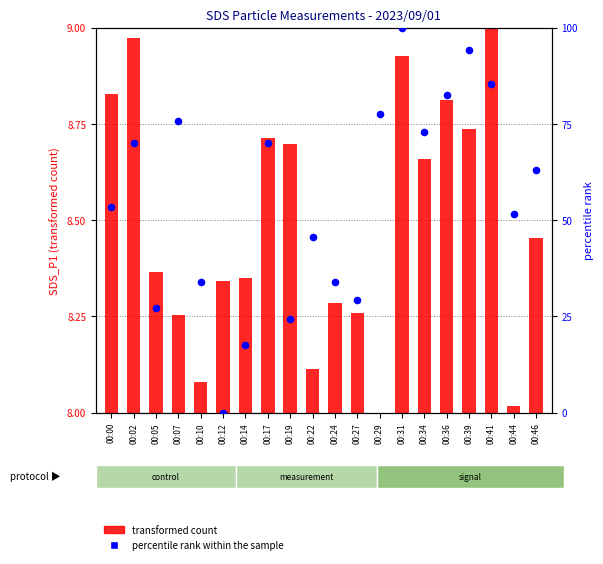

Approximately how many times larger is the value at 00:17 compared to 00:34?

1.0